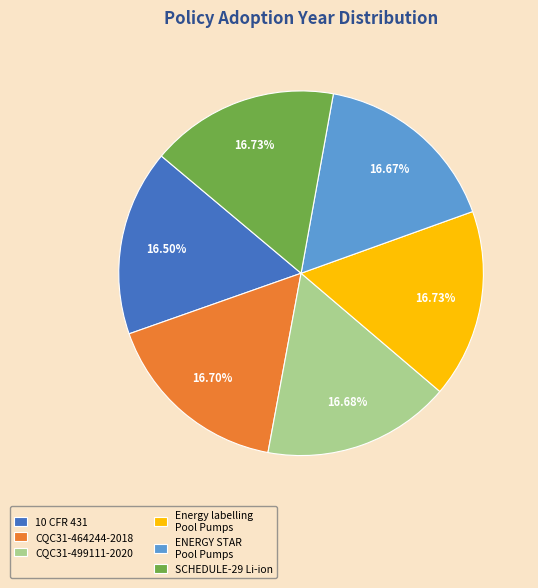

Is the sum of CQC31-499111-2020 and SCHEDULE-29 Li-ion greater than half?

No